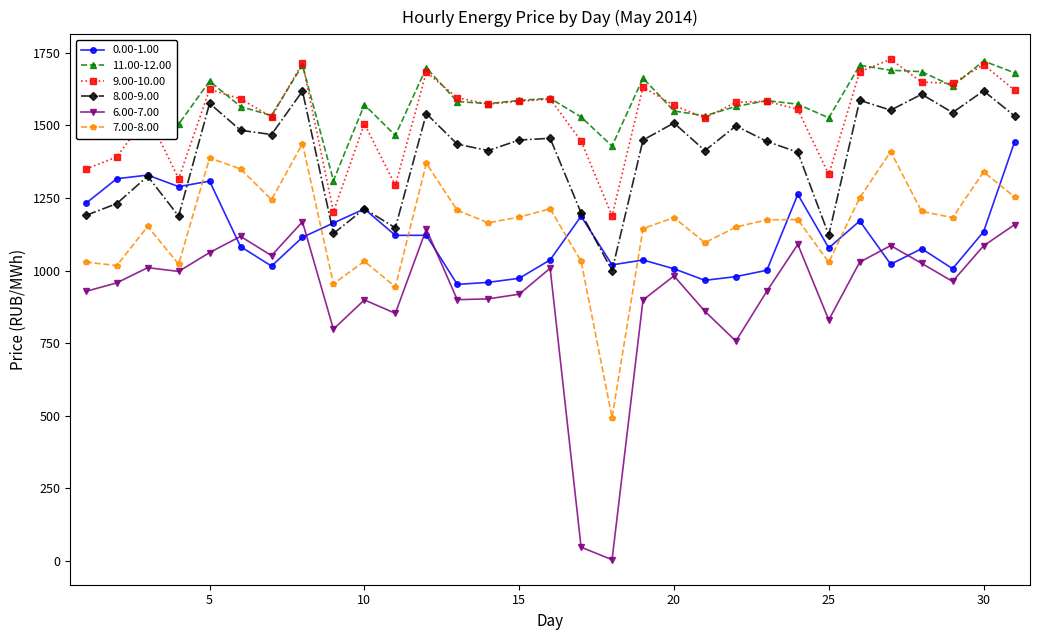

True or false: 6.00-7.00 has more than 0 interior local peaks.

True